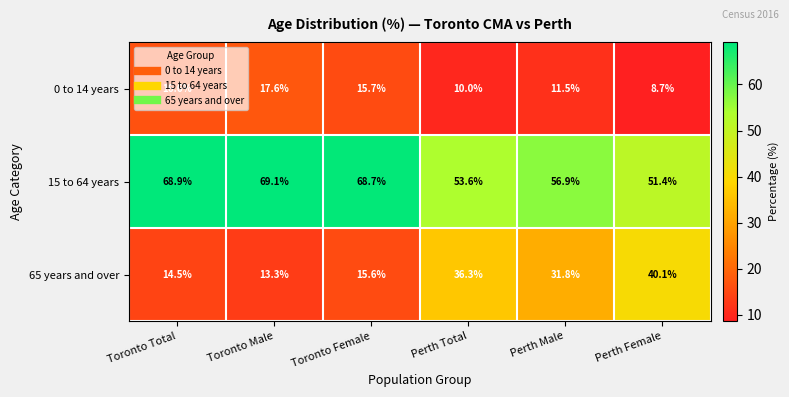

List the series in order of their peak value, lowest first.

0 to 14 years, 65 years and over, 15 to 64 years